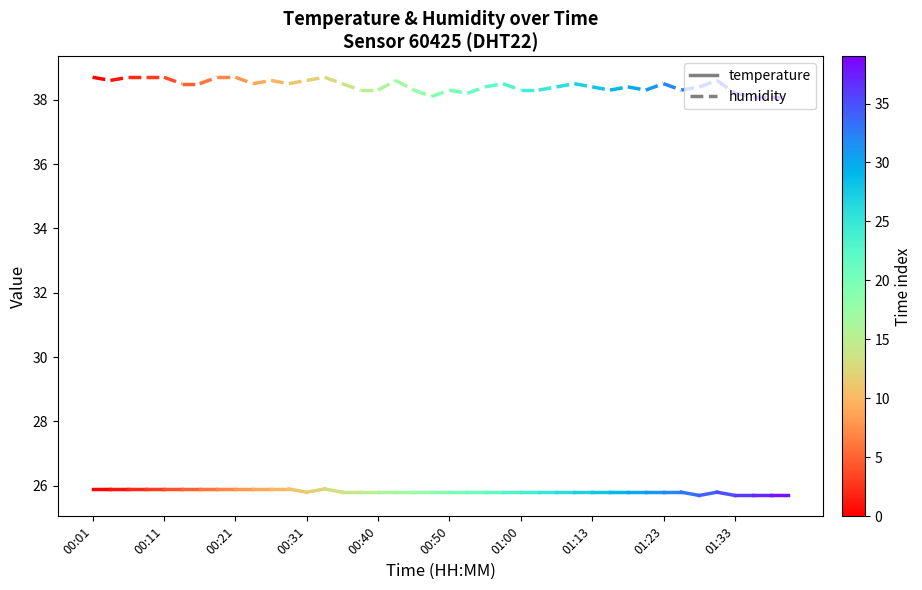

Which series changed the most between 00:01 and 00:11?

humidity